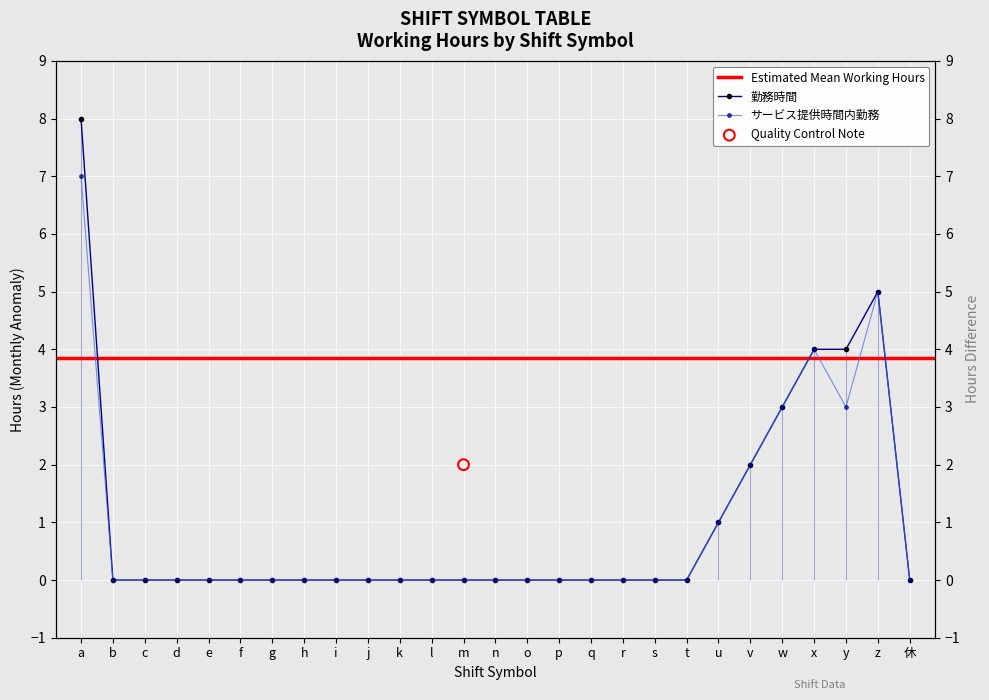

Is the value of 勤務時間 at q greater than the value of サービス提供時間内勤務 at f?

No